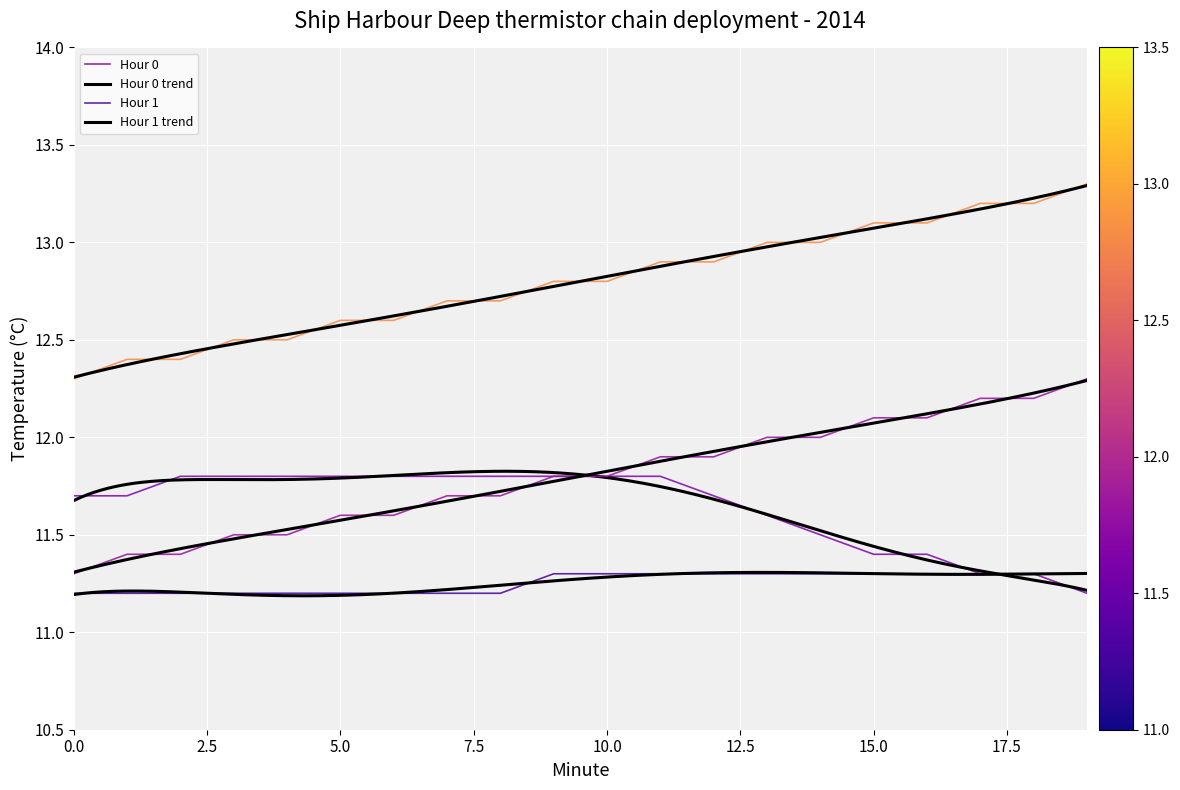

What is the value of the Hour 1 point at the 2nd from the left?

11.2